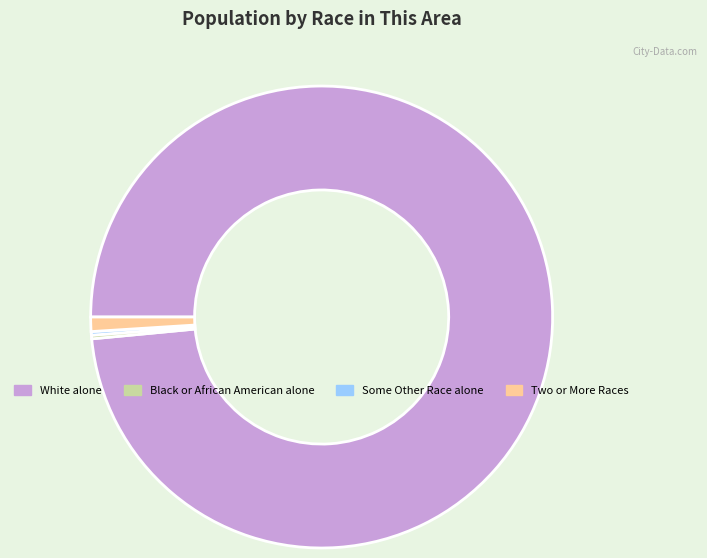

Is there any slice that represents more than half of the pie?

Yes